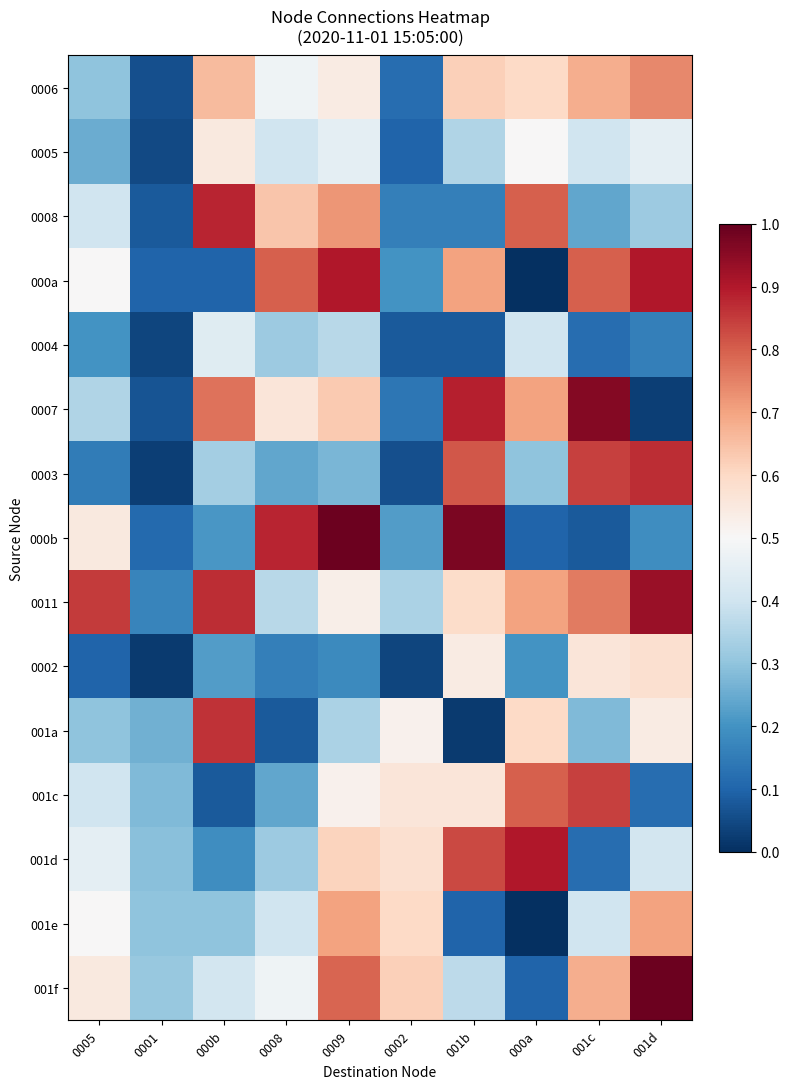

Reading left to right, transcribe all the data shown in this chart.

0006: 0005=0.3	0001=0.1	000b=0.7	0008=0.5	0009=0.5	0002=0.1	001b=0.6	000a=0.6	001c=0.7	001d=0.7
0005: 0005=0.2	0001=0.1	000b=0.6	0008=0.4	0009=0.5	0002=0.1	001b=0.3	000a=0.5	001c=0.4	001d=0.5
0008: 0005=0.4	0001=0.1	000b=0.9	0008=0.6	0009=0.7	0002=0.2	001b=0.2	000a=0.8	001c=0.2	001d=0.3
000a: 0005=0.5	0001=0.1	000b=0.1	0008=0.8	0009=0.9	0002=0.2	001b=0.7	000a=0.0	001c=0.8	001d=0.9
0004: 0005=0.2	0001=0.0	000b=0.4	0008=0.3	0009=0.4	0002=0.1	001b=0.1	000a=0.4	001c=0.1	001d=0.2
0007: 0005=0.3	0001=0.1	000b=0.8	0008=0.6	0009=0.6	0002=0.1	001b=0.9	000a=0.7	001c=1.0	001d=0.0
0003: 0005=0.1	0001=0.0	000b=0.3	0008=0.2	0009=0.3	0002=0.1	001b=0.8	000a=0.3	001c=0.8	001d=0.9
000b: 0005=0.6	0001=0.1	000b=0.2	0008=0.9	0009=1.0	0002=0.2	001b=1.0	000a=0.1	001c=0.1	001d=0.2
0011: 0005=0.8	0001=0.2	000b=0.9	0008=0.4	0009=0.5	0002=0.3	001b=0.6	000a=0.7	001c=0.8	001d=0.9
0002: 0005=0.1	0001=0.0	000b=0.2	0008=0.2	0009=0.2	0002=0.0	001b=0.5	000a=0.2	001c=0.6	001d=0.6
001a: 0005=0.3	0001=0.3	000b=0.9	0008=0.1	0009=0.3	0002=0.5	001b=0.0	000a=0.6	001c=0.3	001d=0.5
001c: 0005=0.4	0001=0.3	000b=0.1	0008=0.2	0009=0.5	0002=0.6	001b=0.6	000a=0.8	001c=0.8	001d=0.1
001d: 0005=0.5	0001=0.3	000b=0.2	0008=0.3	0009=0.6	0002=0.6	001b=0.8	000a=0.9	001c=0.1	001d=0.4
001e: 0005=0.5	0001=0.3	000b=0.3	0008=0.4	0009=0.7	0002=0.6	001b=0.1	000a=0.0	001c=0.4	001d=0.7
001f: 0005=0.6	0001=0.3	000b=0.4	0008=0.5	0009=0.8	0002=0.6	001b=0.4	000a=0.1	001c=0.7	001d=1.0